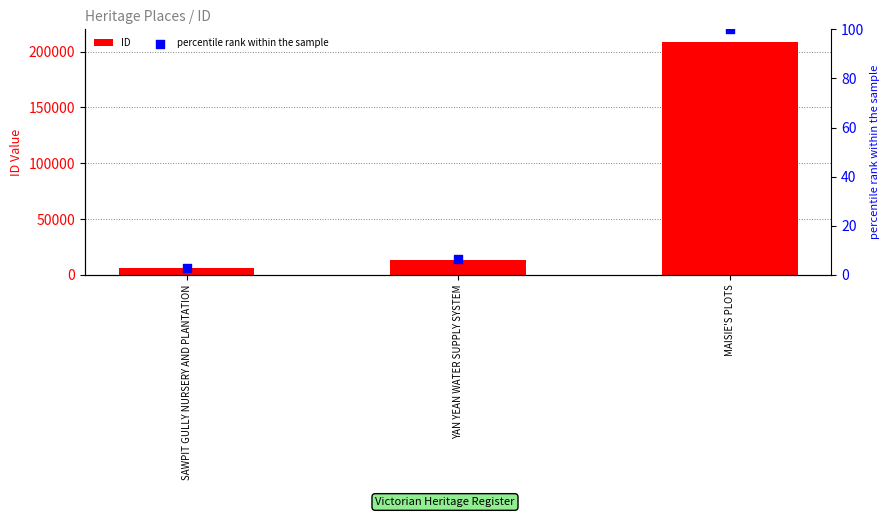

Which series contains the lowest Y value?

percentile rank within the sample